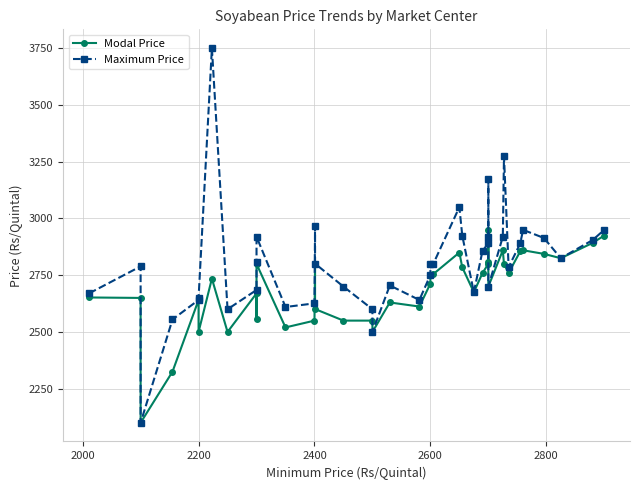

Is it true that Modal Price equals 4141.3 at 9?

False